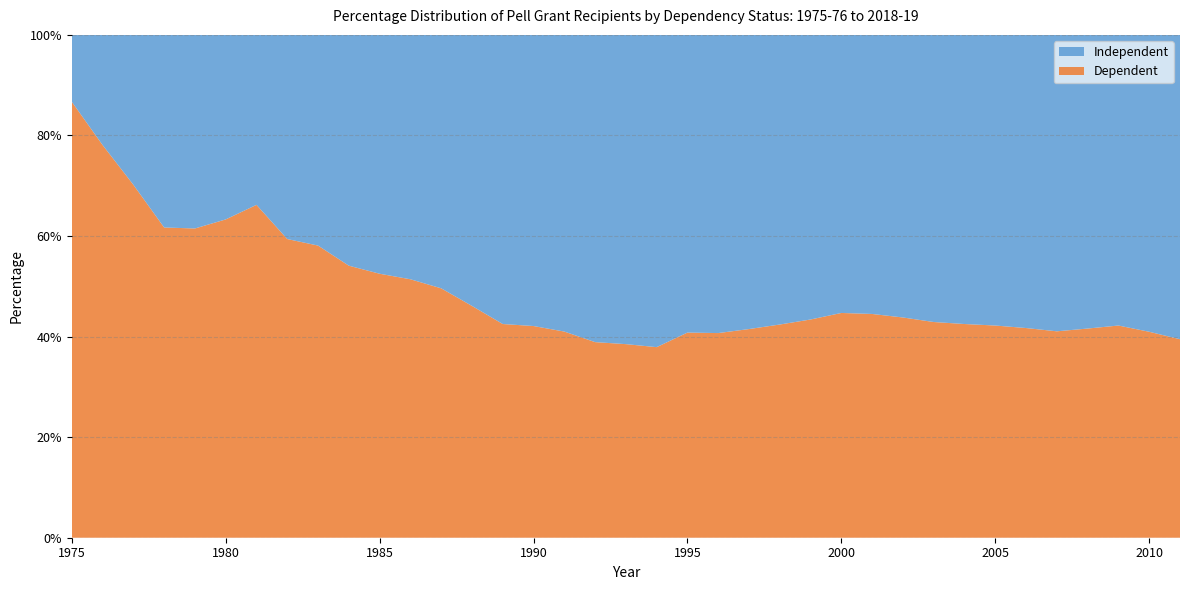

Reading left to right, list all the values displayed in this chart.

Independent: 1975=0.1	1976=0.2	1977=0.3	1978=0.4	1979=0.4	1980=0.4	1981=0.3	1982=0.4	1983=0.4	1984=0.5	1985=0.5	1986=0.5	1987=0.5	1988=0.5	1989=0.6	1990=0.6	1991=0.6	1992=0.6	1993=0.6	1994=0.6	1995=0.6	1996=0.6	1997=0.6	1998=0.6	1999=0.6	2000=0.6	2001=0.6	2002=0.6	2003=0.6	2004=0.6	2005=0.6	2006=0.6	2007=0.6	2008=0.6	2009=0.6	2010=0.6	2011=0.6
Dependent: 1975=0.9	1976=0.8	1977=0.7	1978=0.6	1979=0.6	1980=0.6	1981=0.7	1982=0.6	1983=0.6	1984=0.5	1985=0.5	1986=0.5	1987=0.5	1988=0.5	1989=0.4	1990=0.4	1991=0.4	1992=0.4	1993=0.4	1994=0.4	1995=0.4	1996=0.4	1997=0.4	1998=0.4	1999=0.4	2000=0.4	2001=0.4	2002=0.4	2003=0.4	2004=0.4	2005=0.4	2006=0.4	2007=0.4	2008=0.4	2009=0.4	2010=0.4	2011=0.4